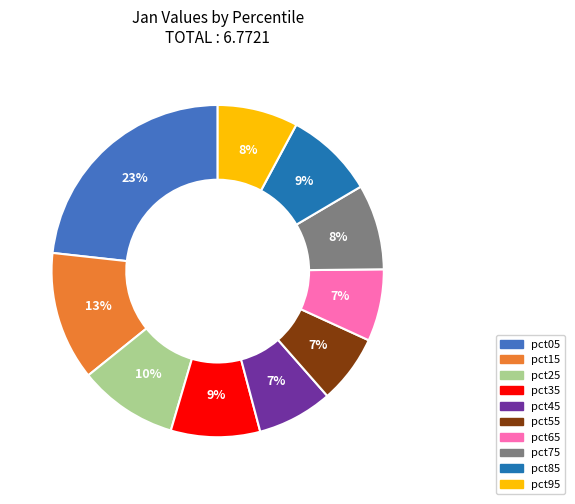

The pct75 slice represents 8% of the pie. True or false?

True